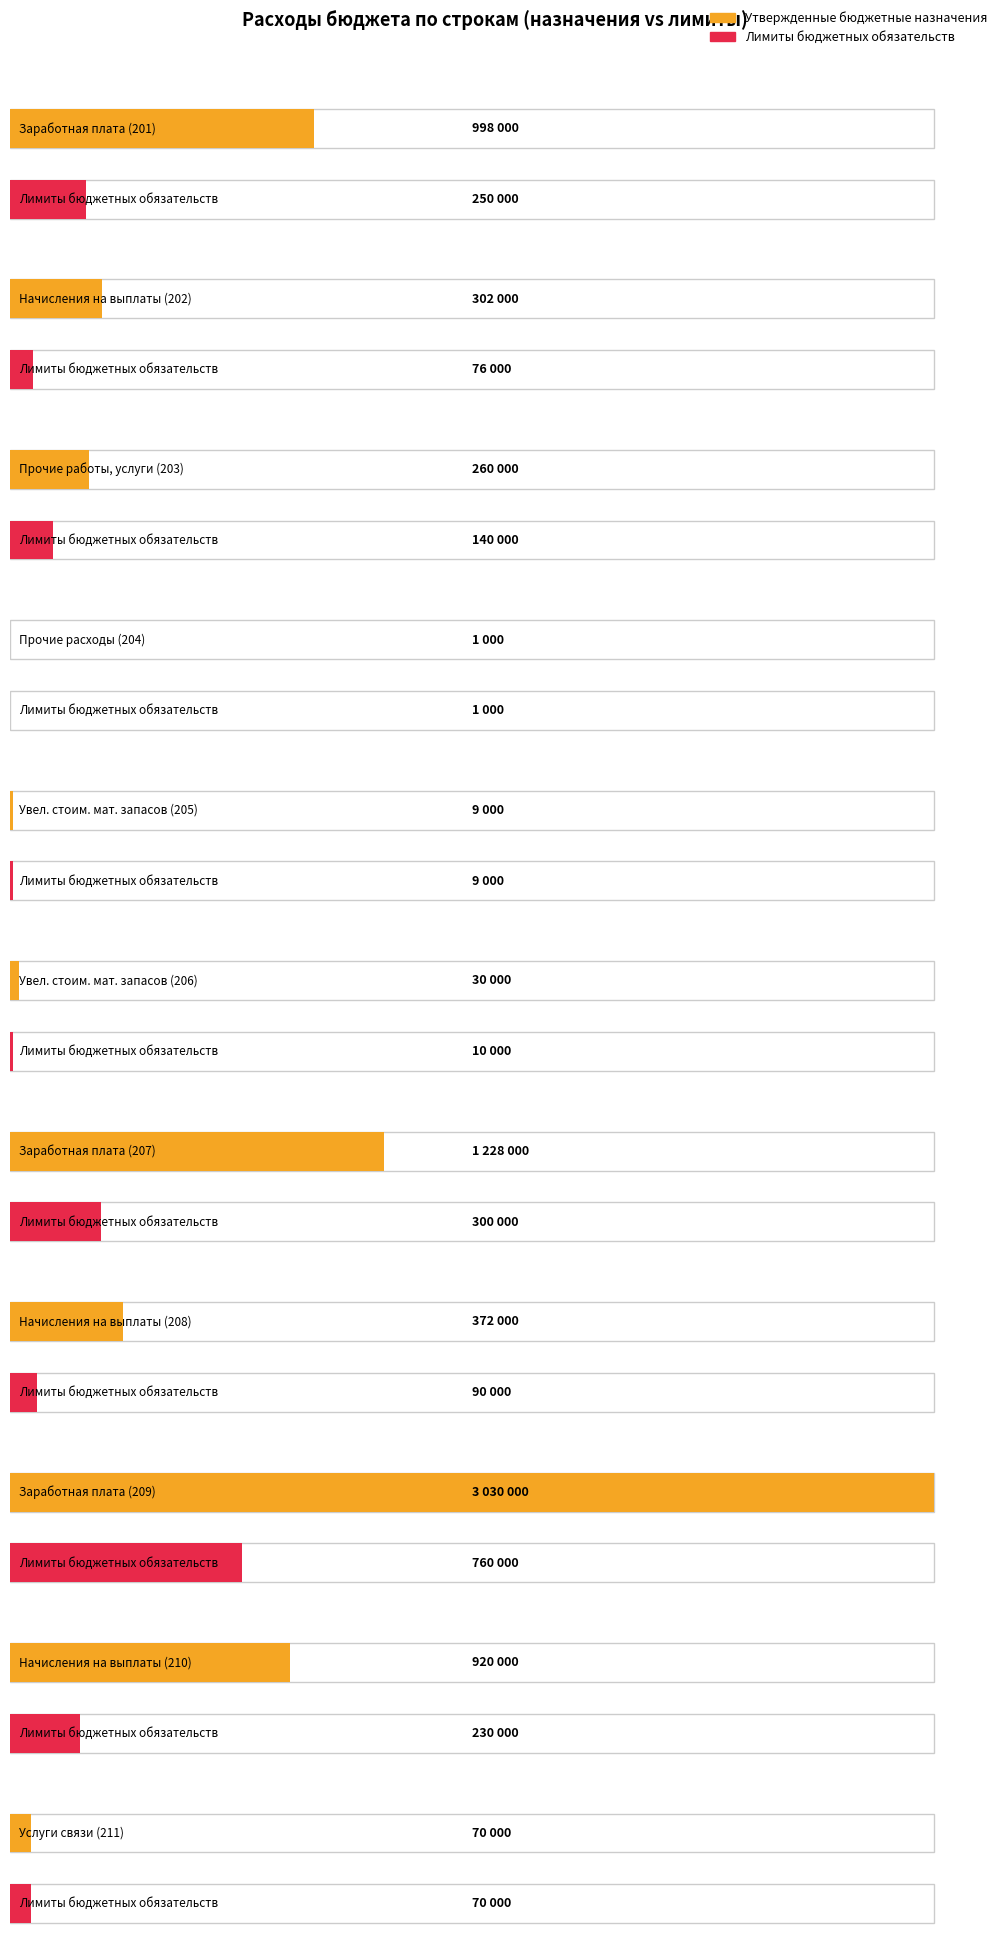

Is the value of Утвержденные бюджетные назначения at 207 greater than the value of Лимиты бюджетных обязательств at 210?

Yes